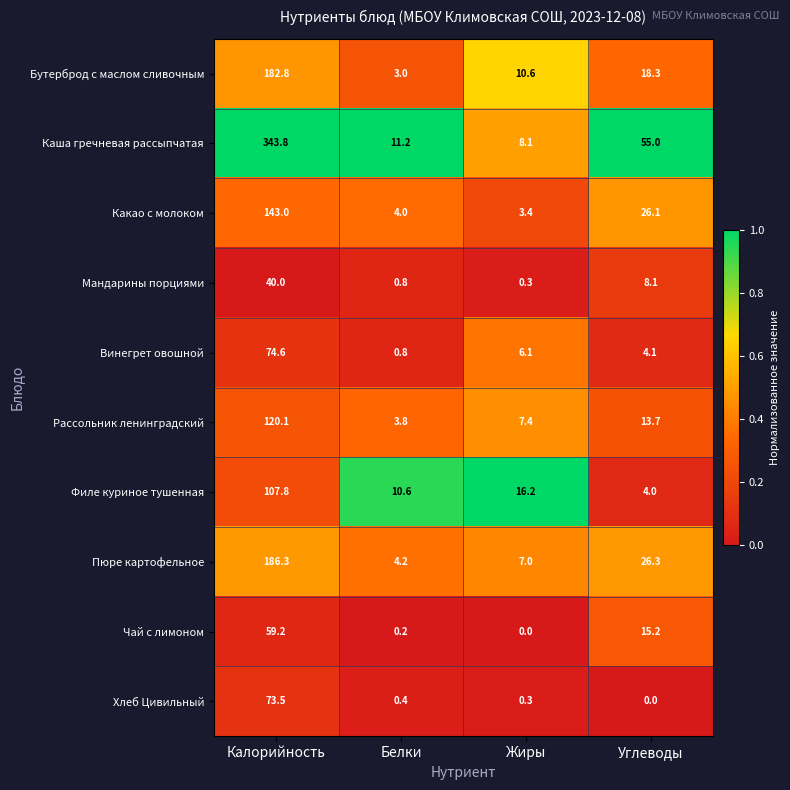

At which category is the sum across all series the highest?

Калорийность